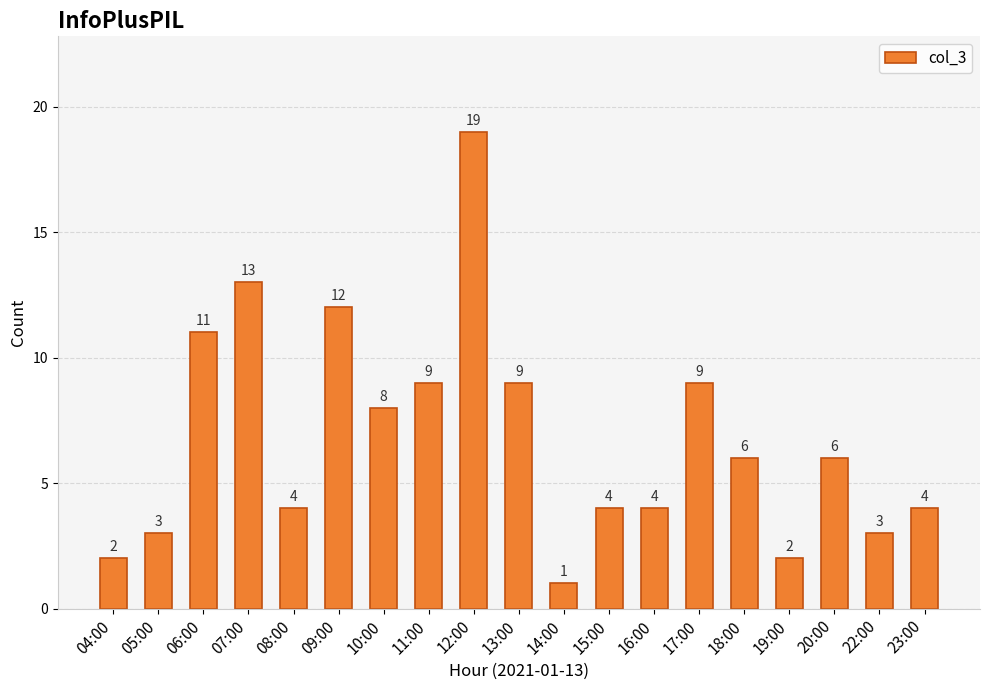

At which category does the chart reach its peak across all series?

12:00